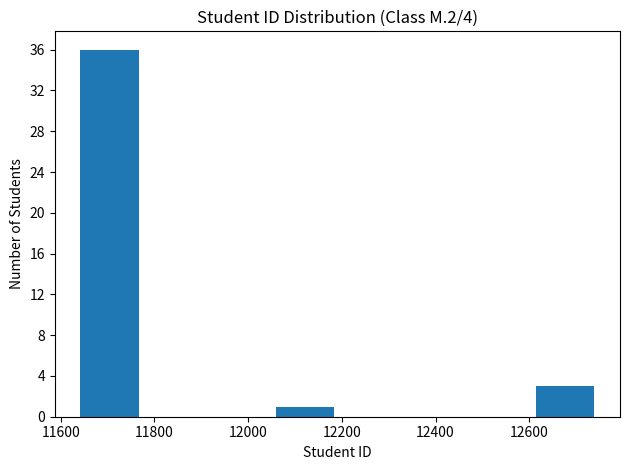

Reading left to right, transcribe this chart: for each bar, give the range it covers on the x-axis and its height. Neither the bar edges nor the heights are printed on the chart, so give them approximately, as read against the axes.

11640 to 11780: 36
11780 to 11920: 0
11920 to 12060: 0
12060 to 12200: 1
12200 to 12320: 0
12320 to 12460: 0
12460 to 12600: 0
12600 to 12740: 3